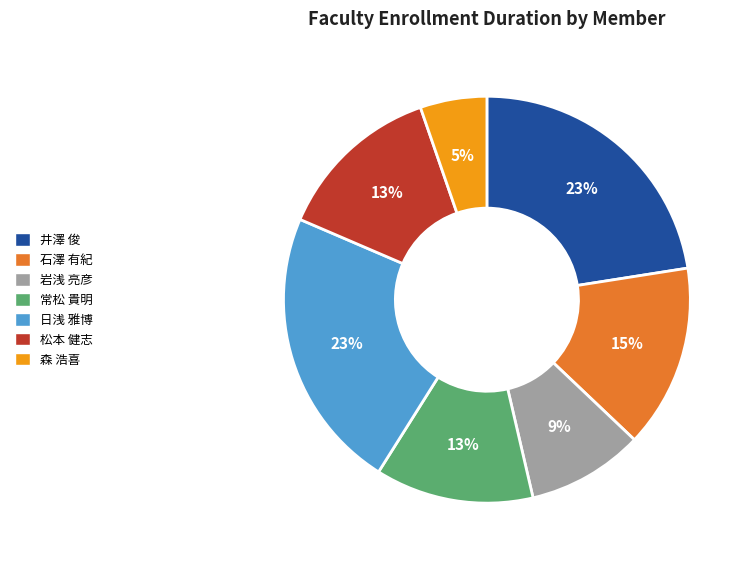

Do 岩浅 亮彦 and 井澤 俊 together represent more than half of the pie?

No